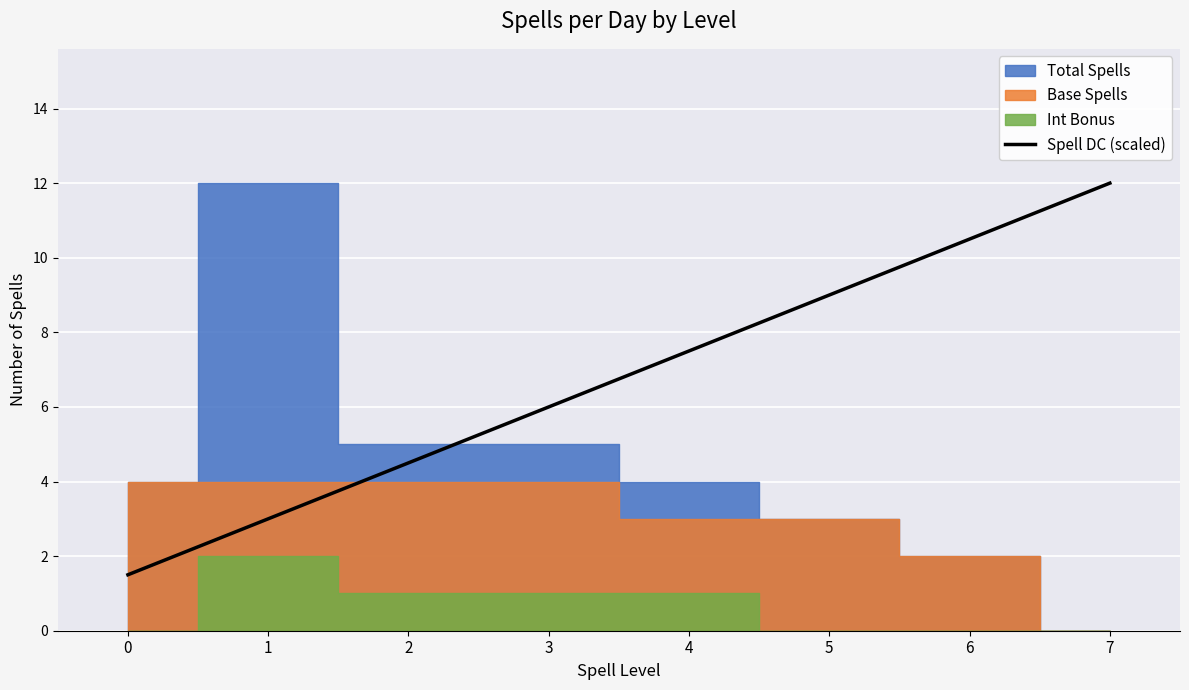

True or false: the data has more than 1 interior local peaks.

False